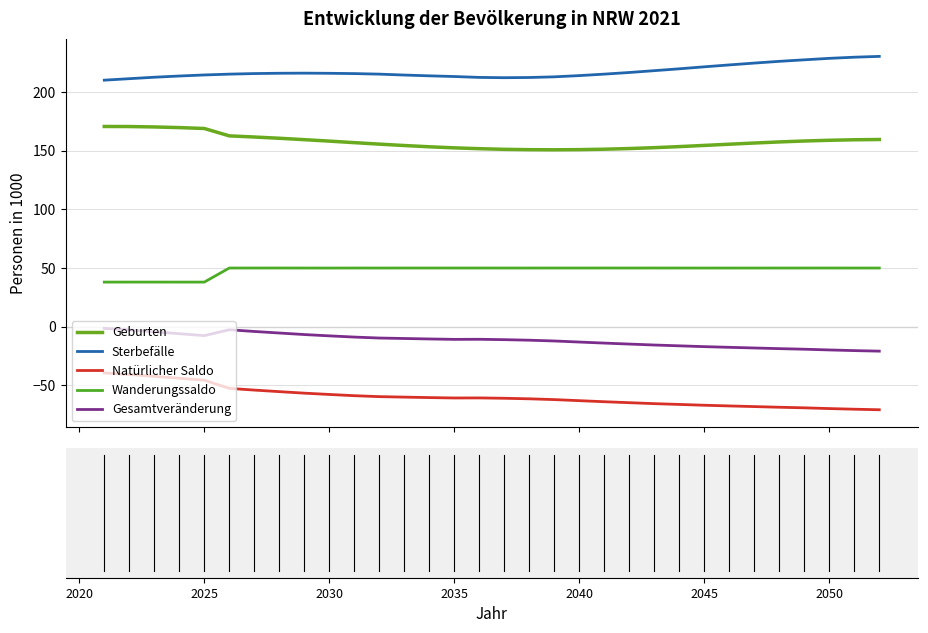

What are all the series names shown in the legend?

Geburten, Sterbefälle, Natürlicher Saldo, Wanderungssaldo, Gesamtveränderung